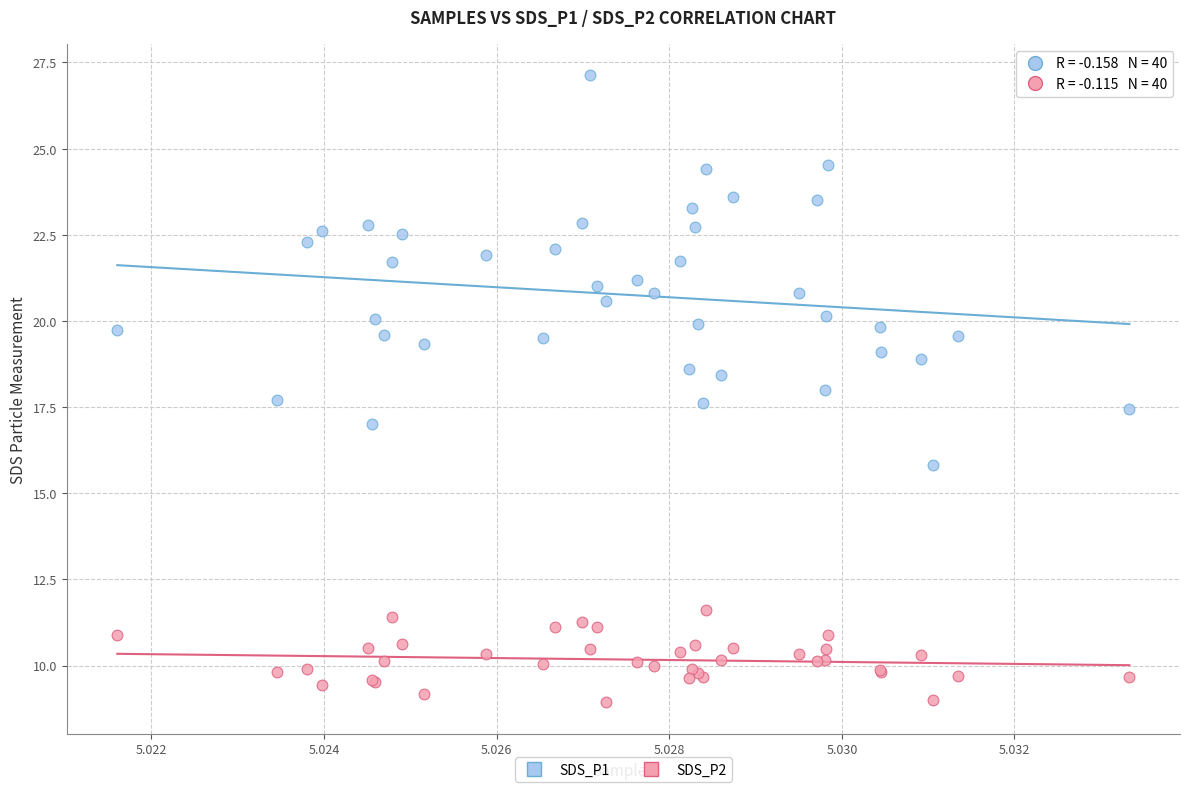

Which series contains the lowest Y value?

SDS_P2